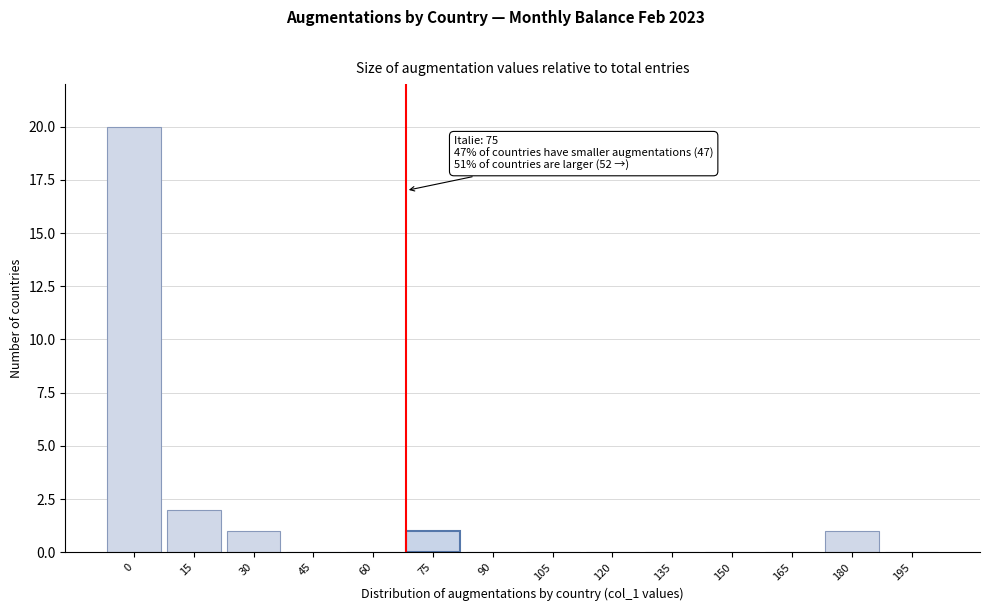

Reading right to left, list all the values displayed in this chart.

195=0	180=1	165=0	150=0	135=0	120=0	105=0	90=0	75=1	60=0	45=0	30=1	15=2	0=20